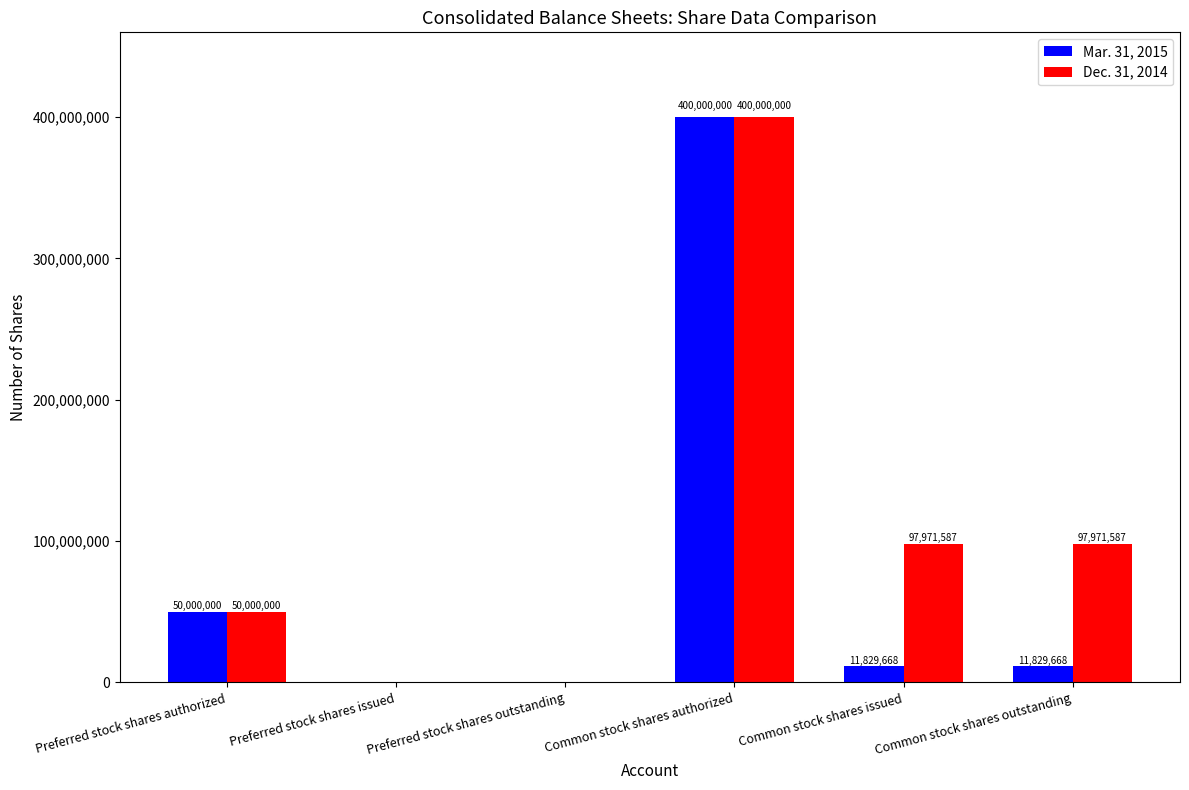

The value of Dec. 31, 2014 at Common stock shares issued is 33821219. True or false?

False